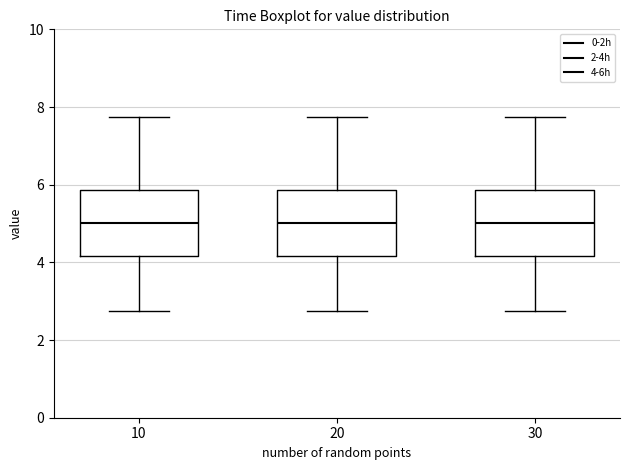

Reading left to right, read every box against the y-axis: the position of its median line, the range the box covers, and the ends of its whiskers. The values are not printed on the chart, so give them approximately, as read against the axis.

10: median 5.0, box 4.2 to 5.8, whiskers 2.8 to 7.8
20: median 5.0, box 4.2 to 5.8, whiskers 2.8 to 7.8
30: median 5.0, box 4.2 to 5.8, whiskers 2.8 to 7.8